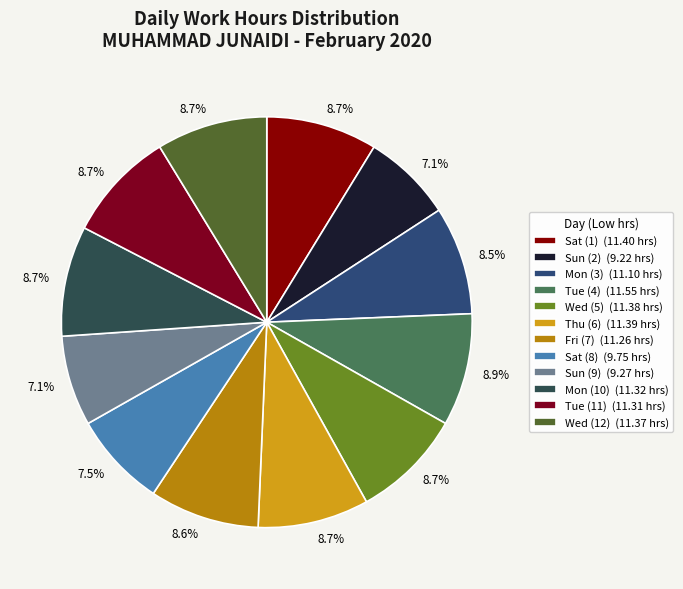

Count the number of slices in the pie.

12